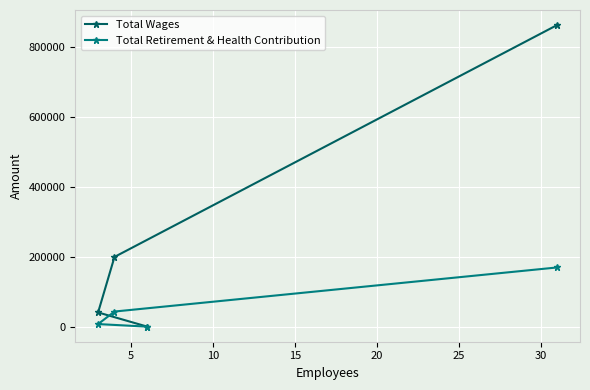

Which series has the widest spread of values?

Total Wages